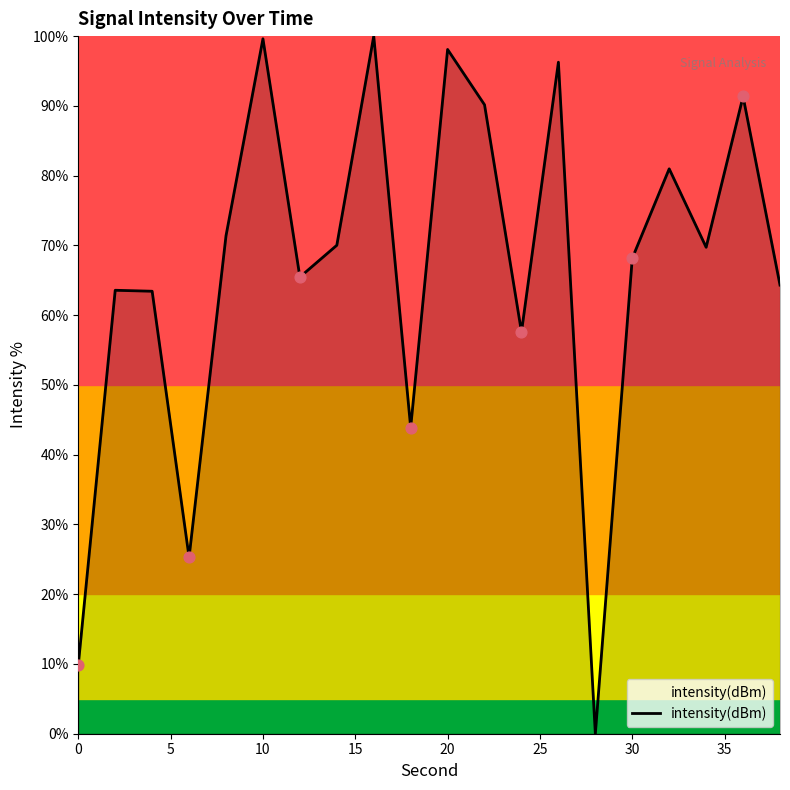

What is the difference between the maximum and minimum values?

100.0